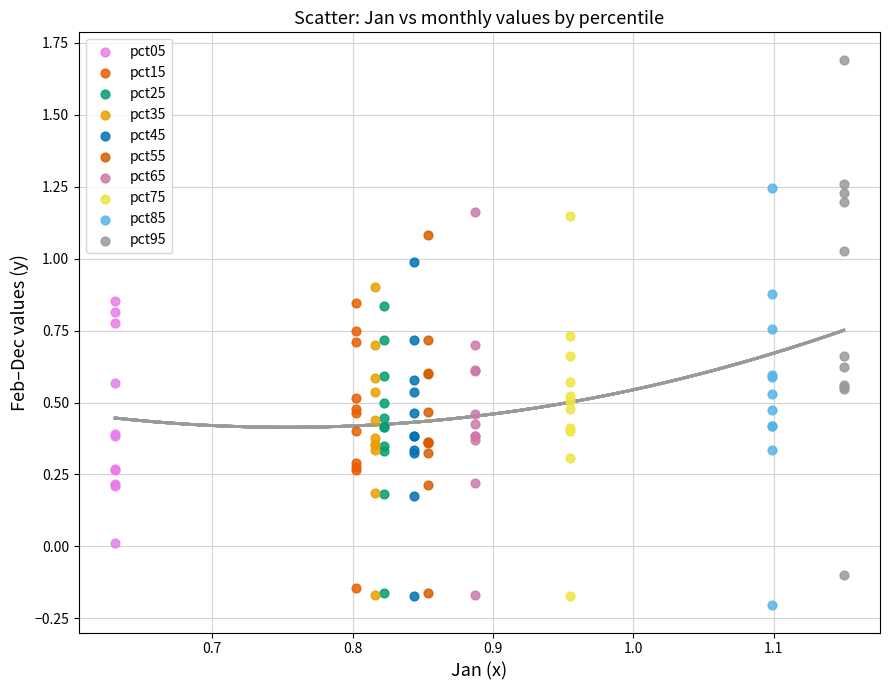

Which series contains the highest Y value?

pct95